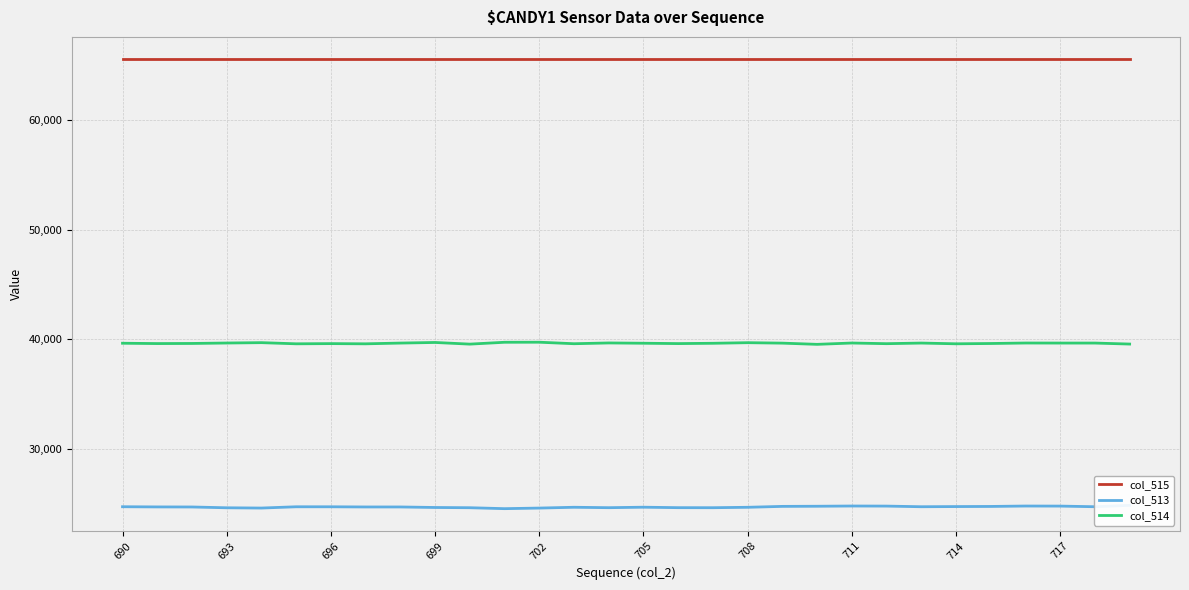

What is the minimum value for col_515?

65535